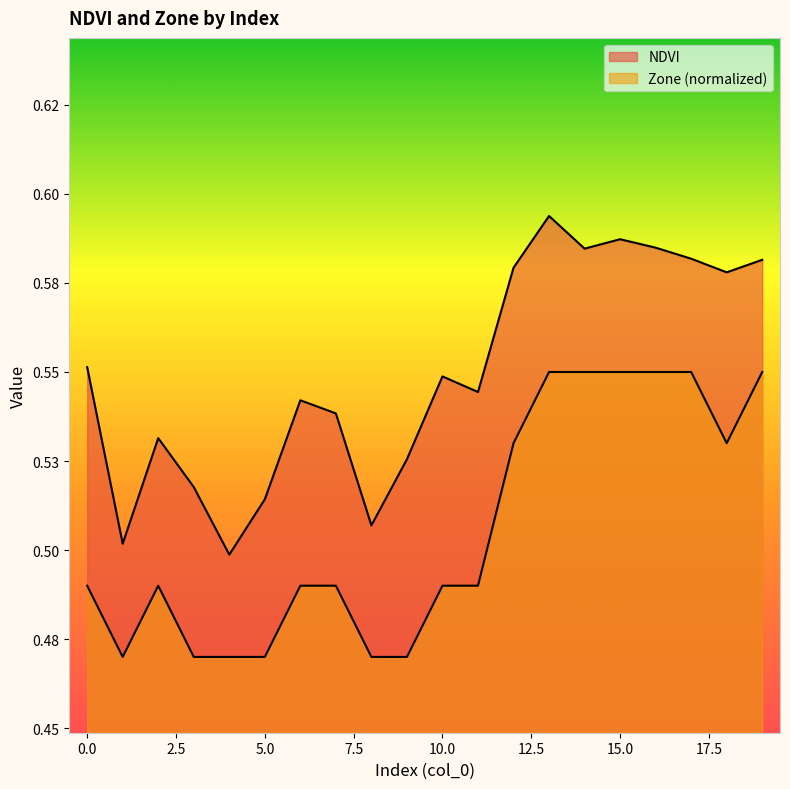

True or false: NDVI has more than 1 interior local peaks.

True